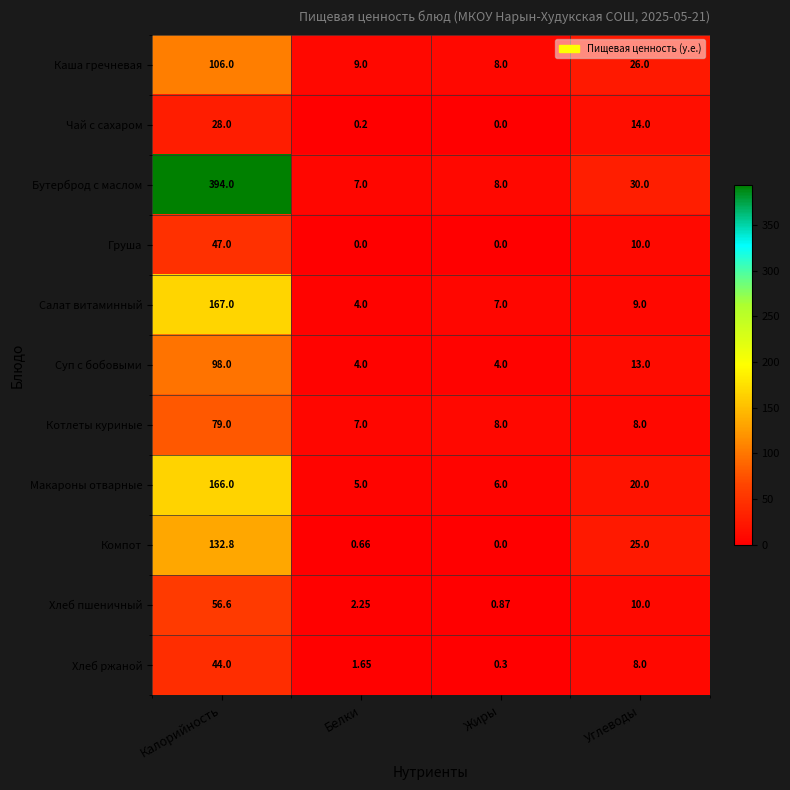

At which label is Суп с бобовыми closest to 51?

Углеводы